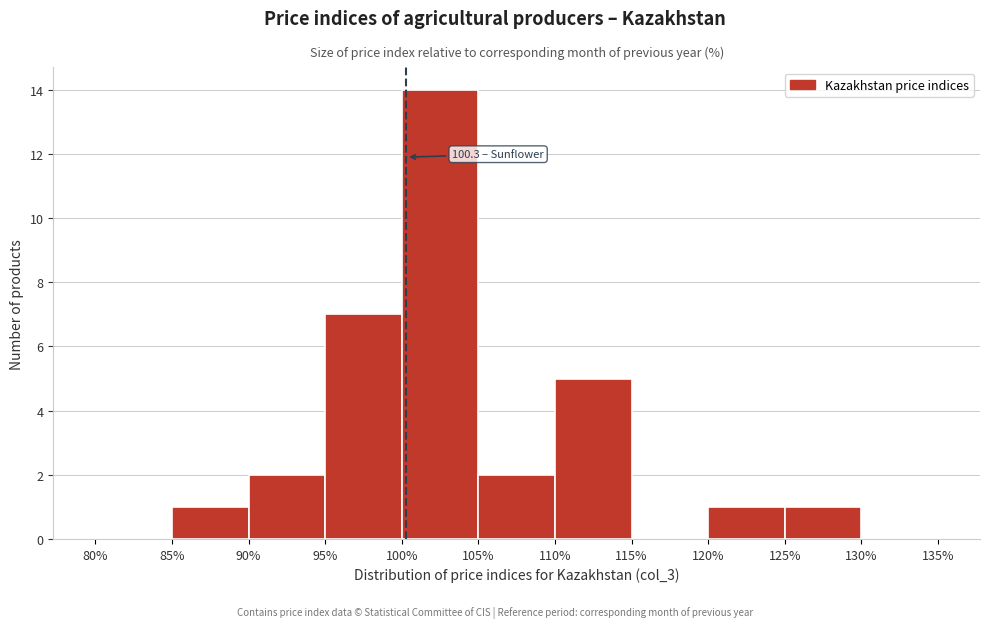

Which range on the x-axis has the tallest bar?

100% to 105%